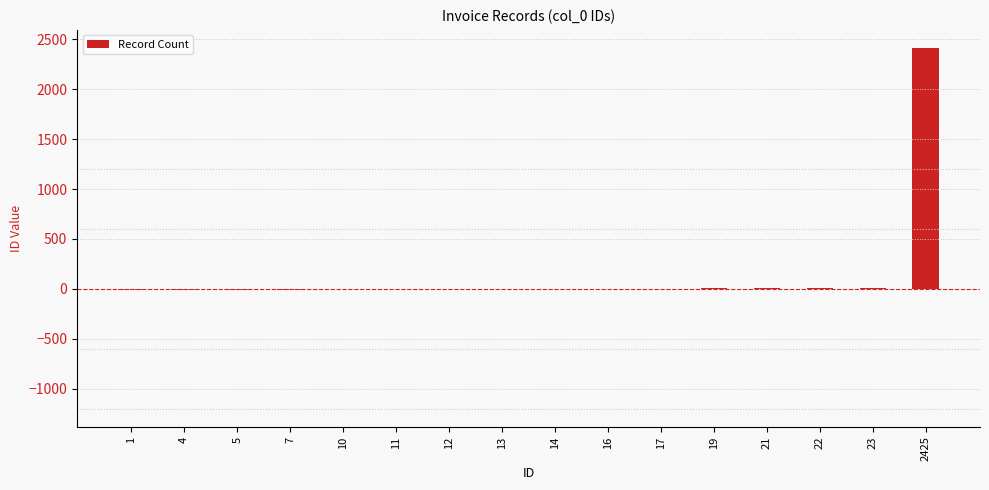

What is the greatest value displayed?

2412